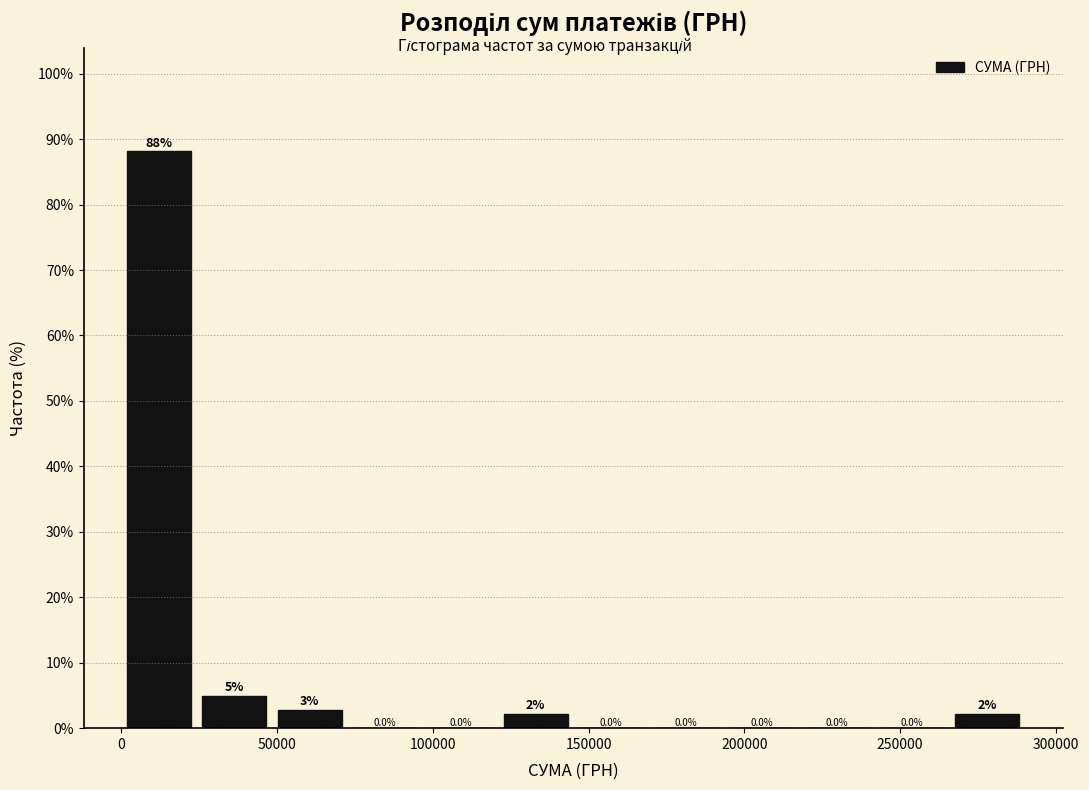

Over which range of the x-axis is the bar tallest?

0 to 25000